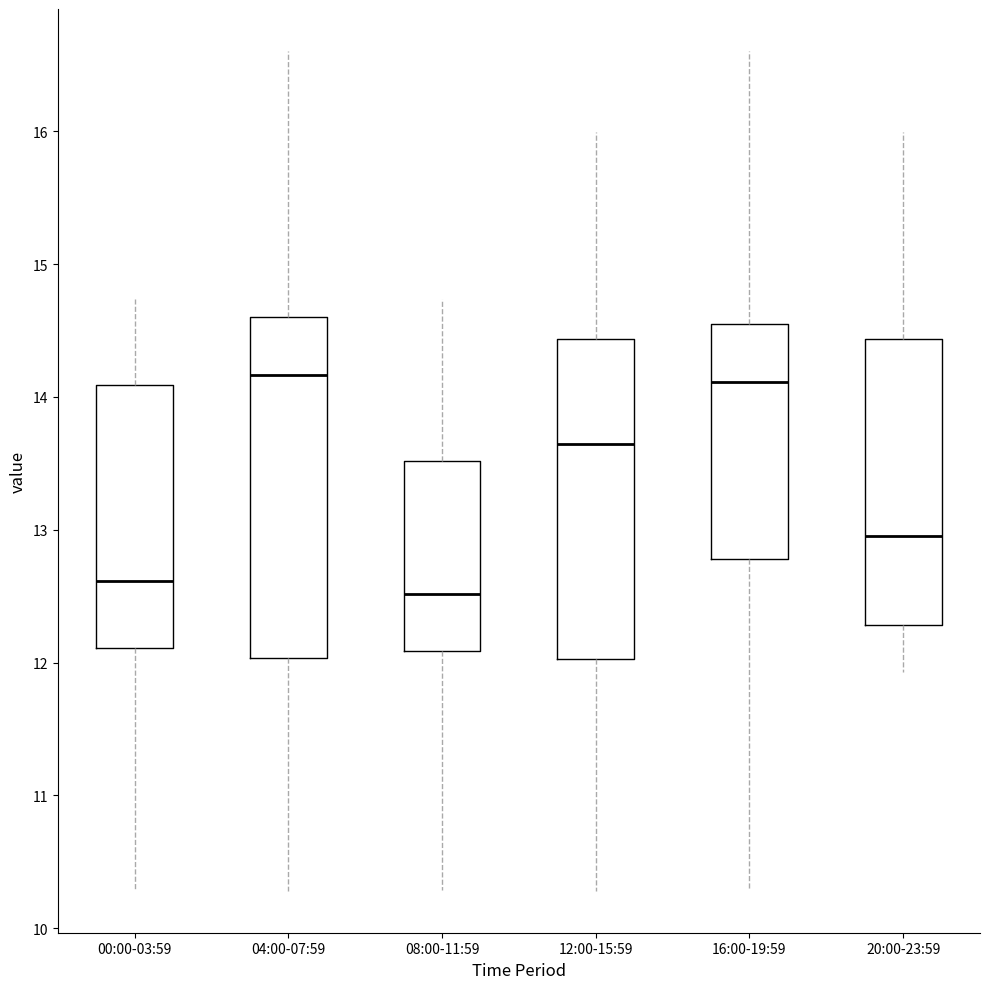

Reading left to right, transcribe this box plot: for each box, give where its median line is, the range the box spans, and where its two whiskers end, as read against the y-axis. The values are not printed on the chart, so give them approximately, as read against the axis.

00:00-03:59: median 12.6, box 12.1 to 14.1, whiskers 10.3 to 14.7
04:00-07:59: median 14.2, box 12.0 to 14.6, whiskers 10.3 to 16.6
08:00-11:59: median 12.5, box 12.1 to 13.5, whiskers 10.3 to 14.7
12:00-15:59: median 13.6, box 12.0 to 14.4, whiskers 10.3 to 16.0
16:00-19:59: median 14.1, box 12.8 to 14.5, whiskers 10.3 to 16.6
20:00-23:59: median 12.9, box 12.3 to 14.4, whiskers 11.9 to 16.0